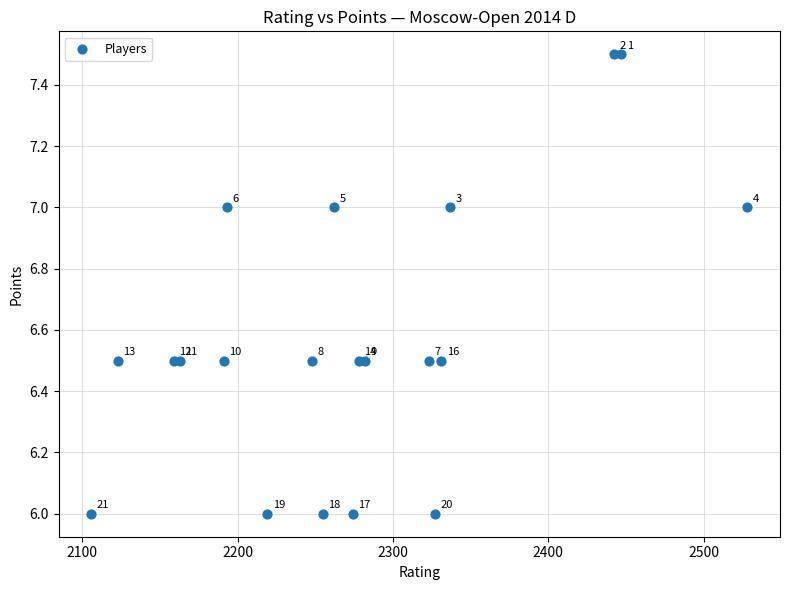

What Y value in the scatter plot is closest to 6?

6.0